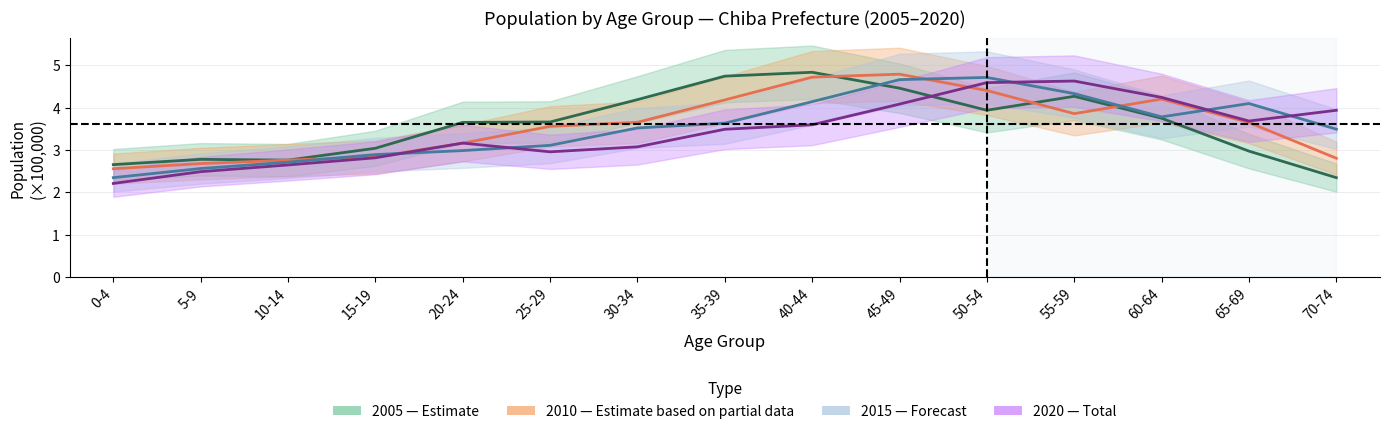

Is it true that 2010_total equals 6.8 at 55-59?

False